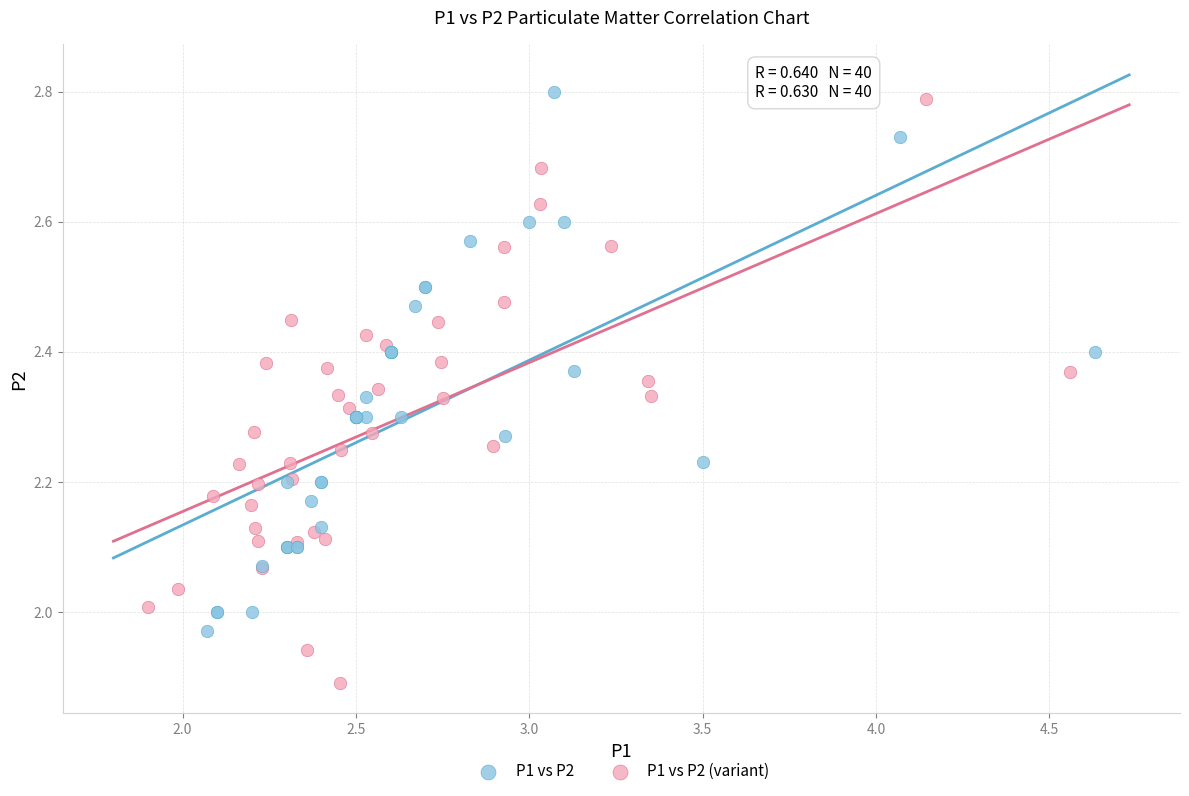

What are all the series names shown in the legend?

P1 vs P2, P1 vs P2 (variant)